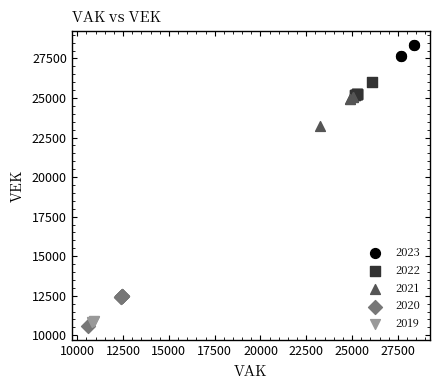

Which series reaches the maximum Y coordinate?

2023